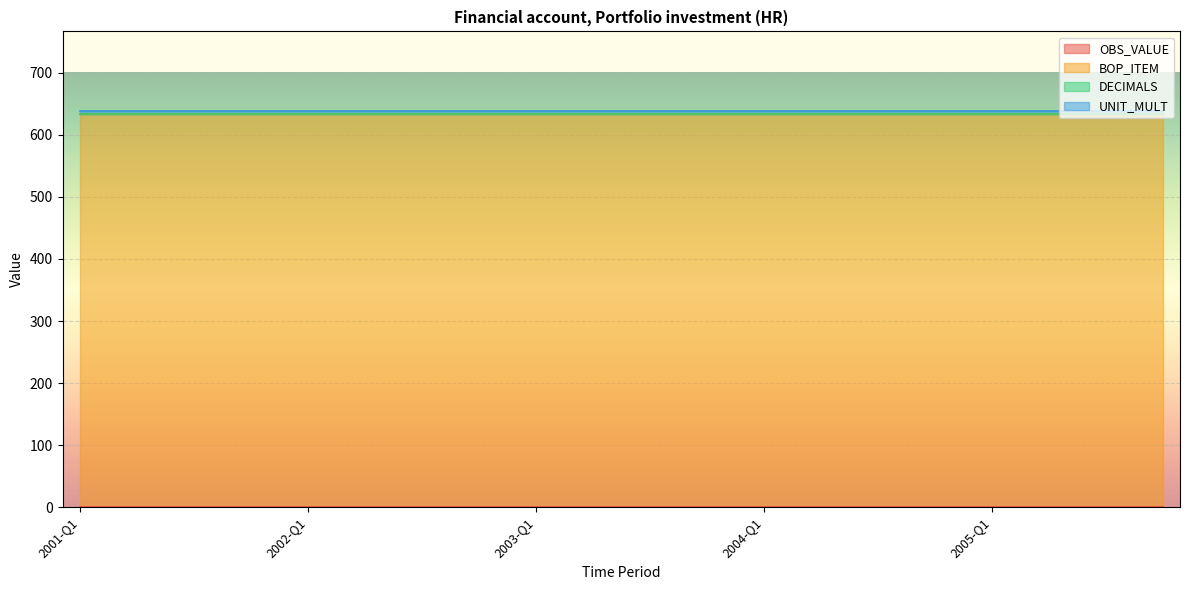

True or false: OBS_VALUE and BOP_ITEM intersect in this chart.

False